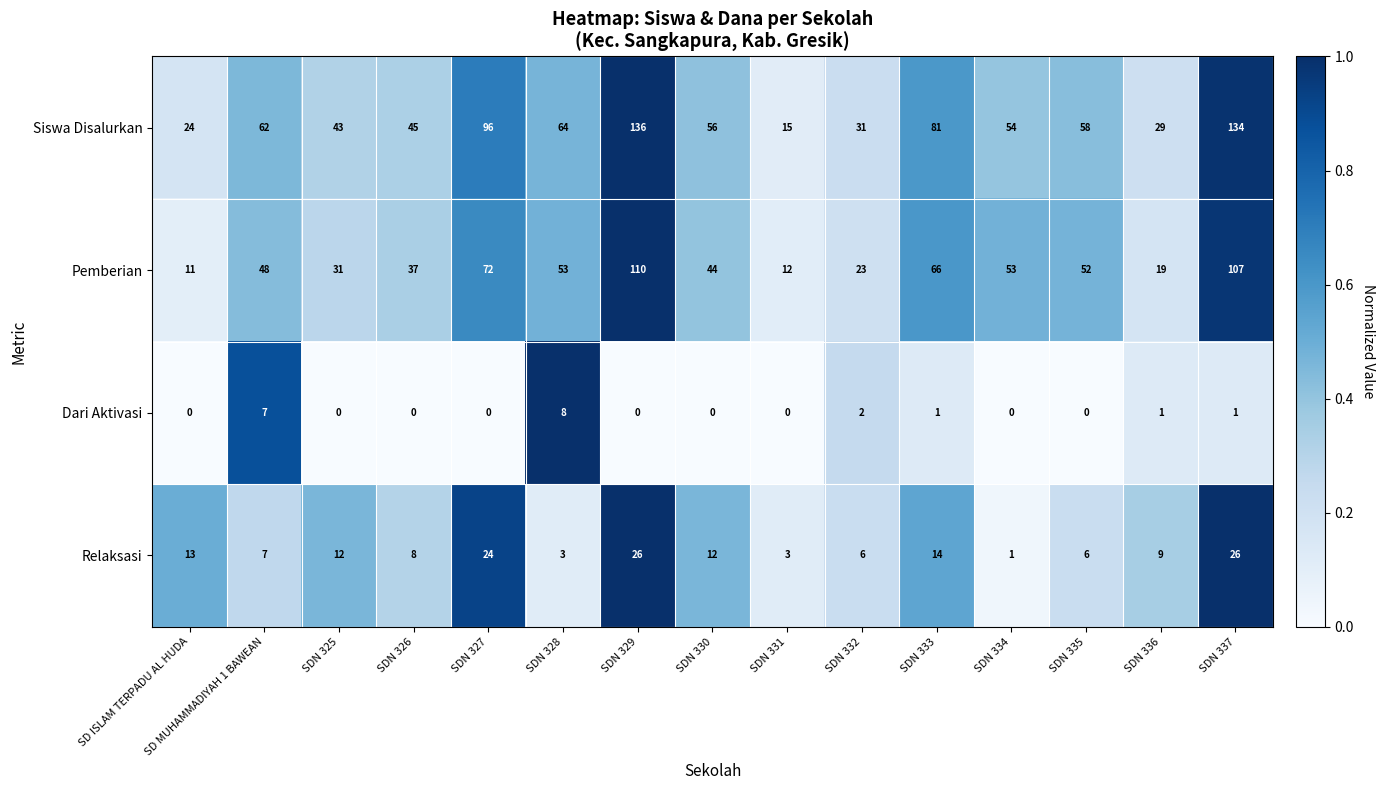

List the series in order of their peak value, lowest first.

Dari Aktivasi, Relaksasi, Pemberian, Siswa Disalurkan